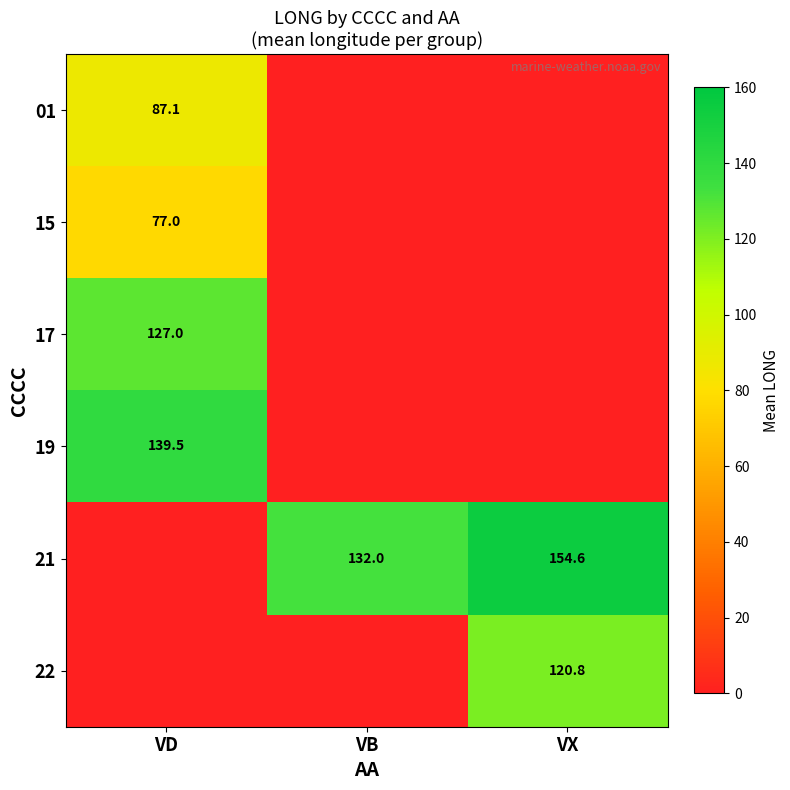

The value of 22 at VX is 74.0. True or false?

False